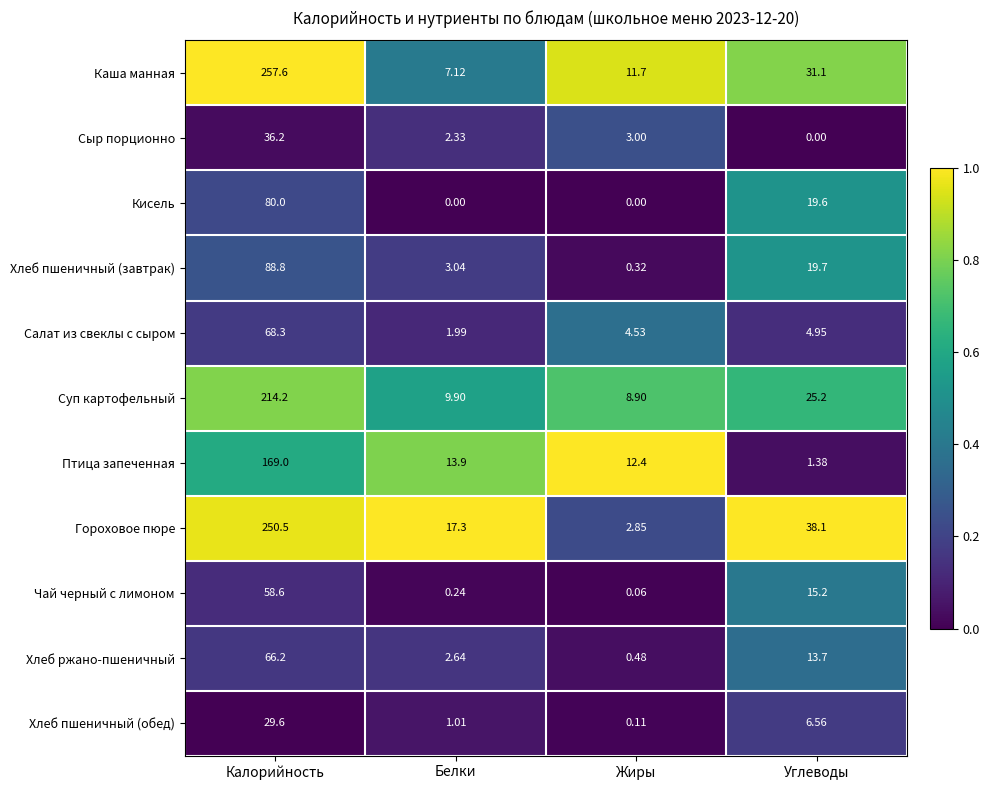

Where does the Чай черный с лимоном series first go above 15?

Калорийность